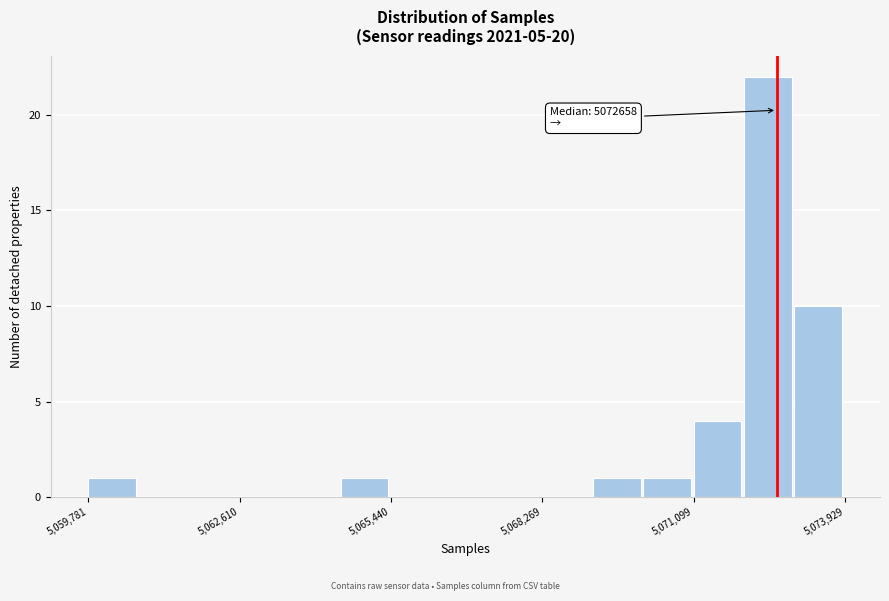

Read against the x-axis, roughly where is the centre of the tallest bar?

5072500